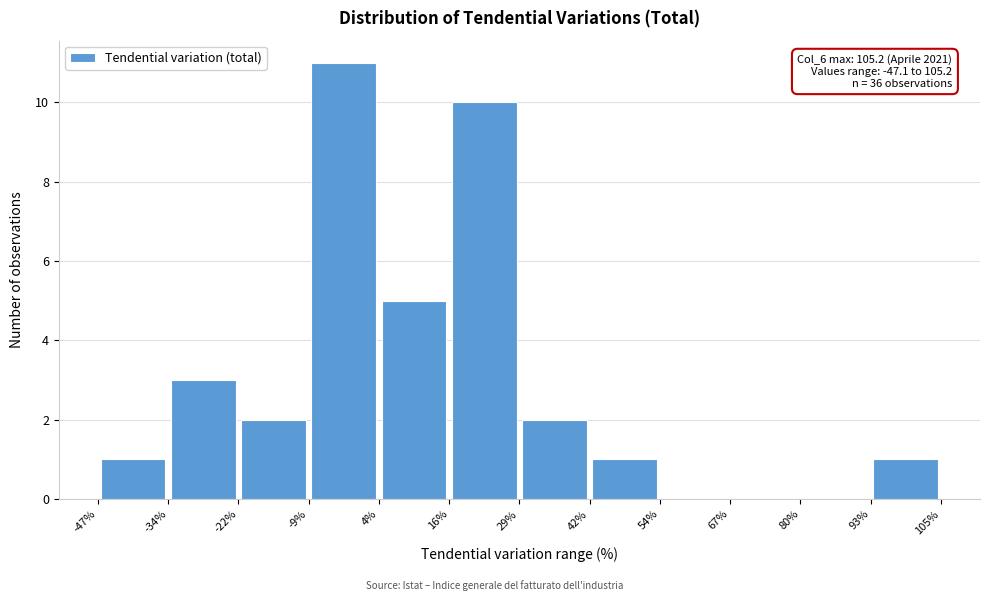

Which range on the x-axis has the tallest bar?

-9% to 4%